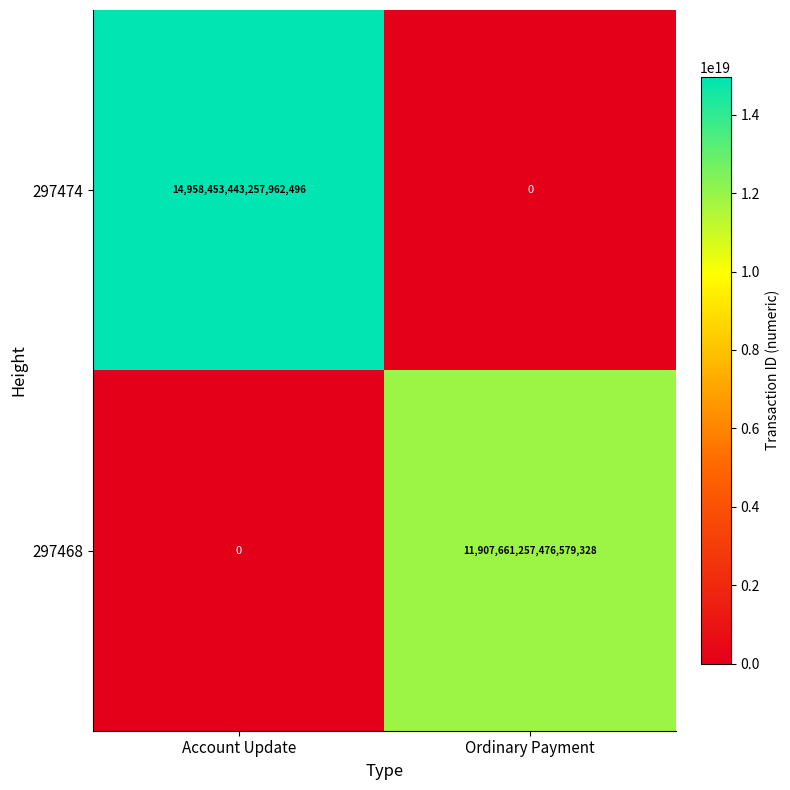

The value of 297474 at Account Update is 20245060595858915328. True or false?

False